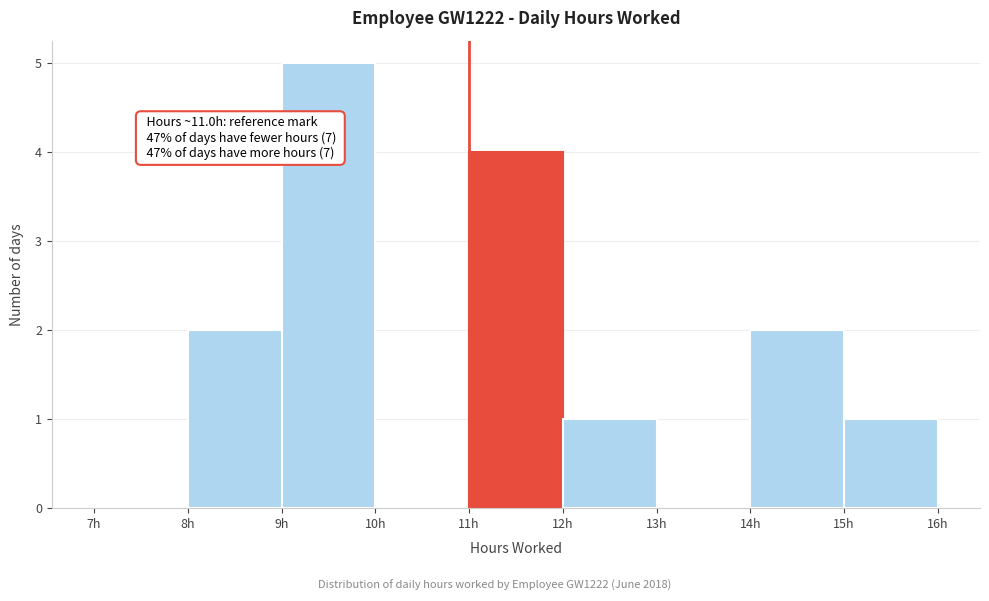

Which range on the x-axis has the tallest bar?

9 to 10